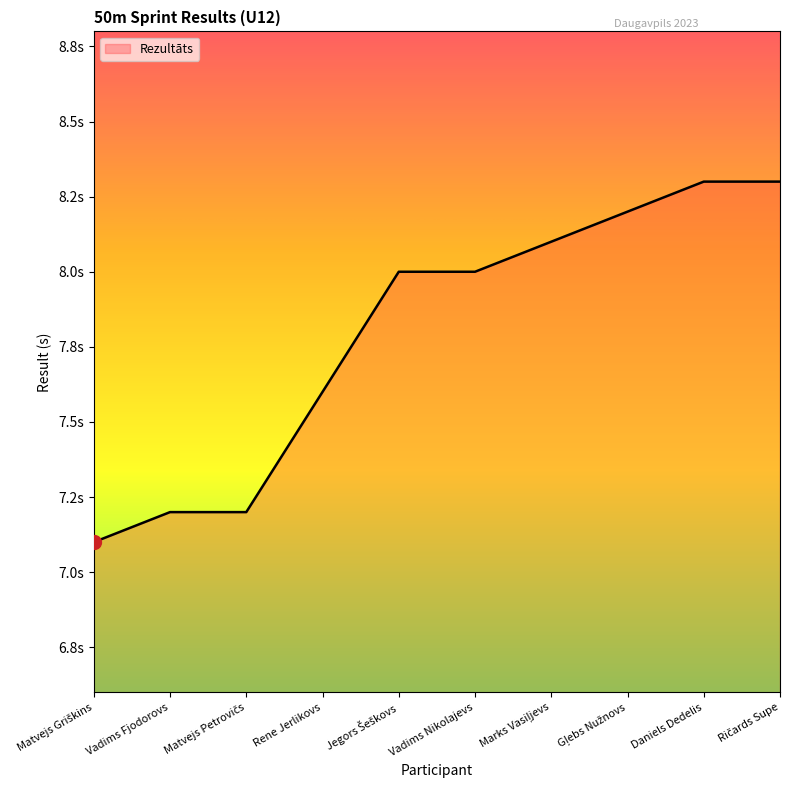

What is the change in value from Matvejs Griškins to Matvejs Petrovičs?

+0.1